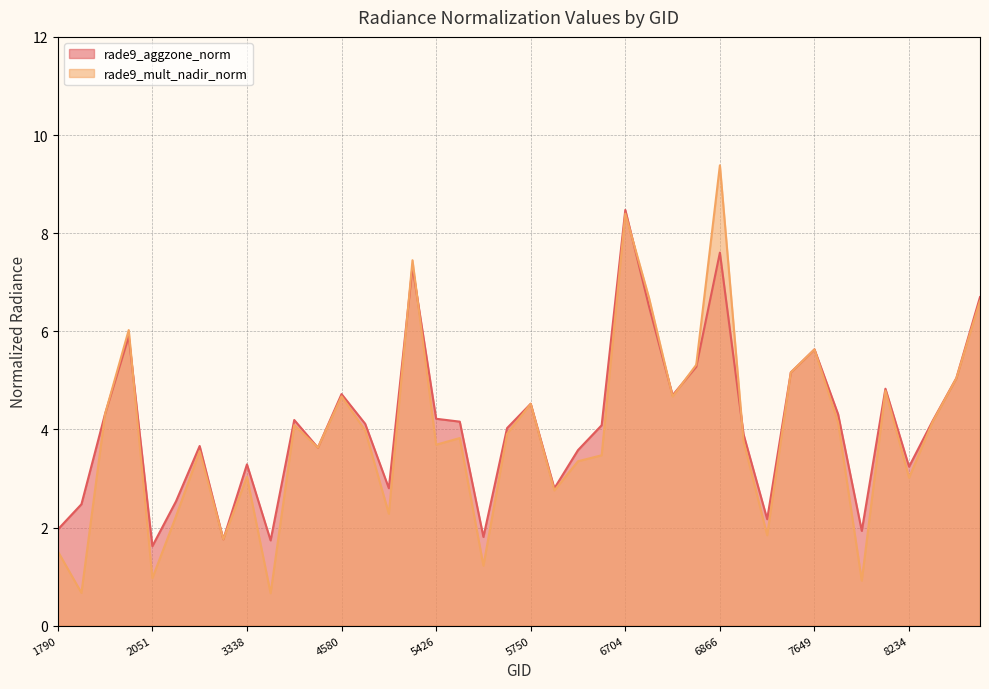

At how many categories does at least one series exceed 0?

40